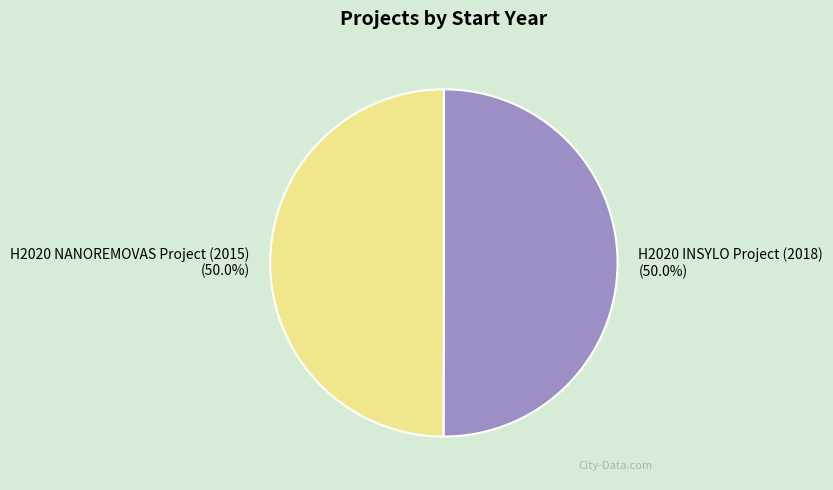

How many segments does this pie chart have?

2